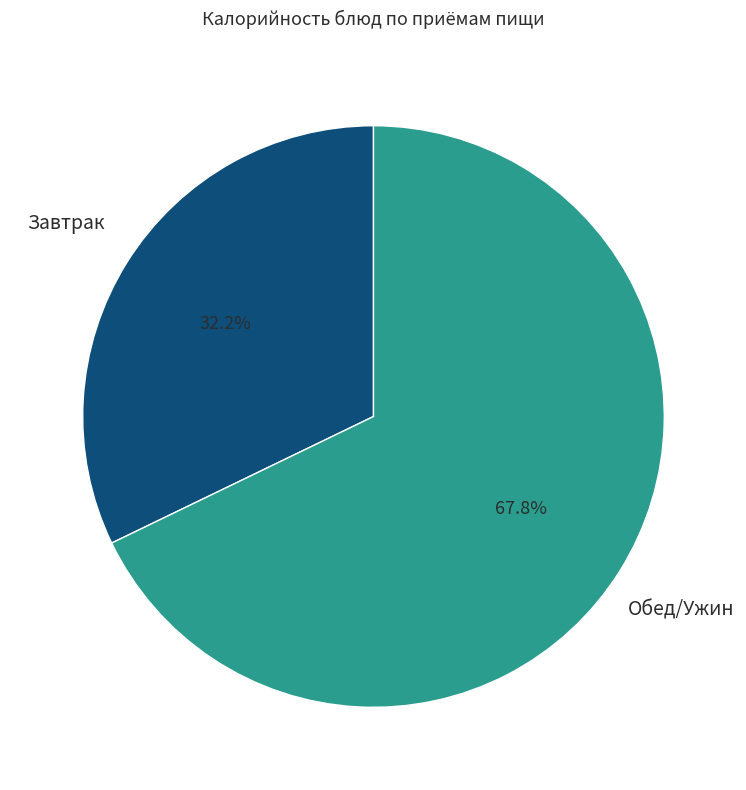

How many segments does this pie chart have?

2